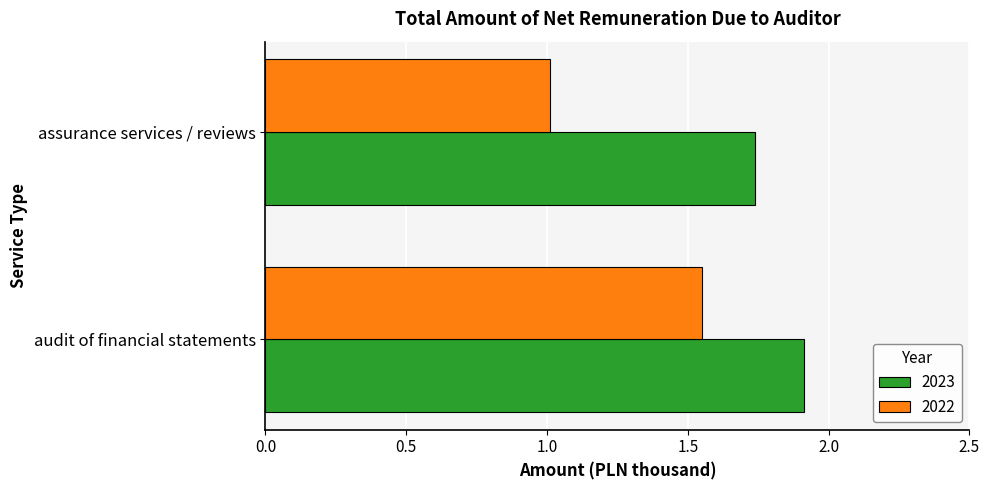

What is the difference between the maximum and minimum values in the 2022 series?

0.5